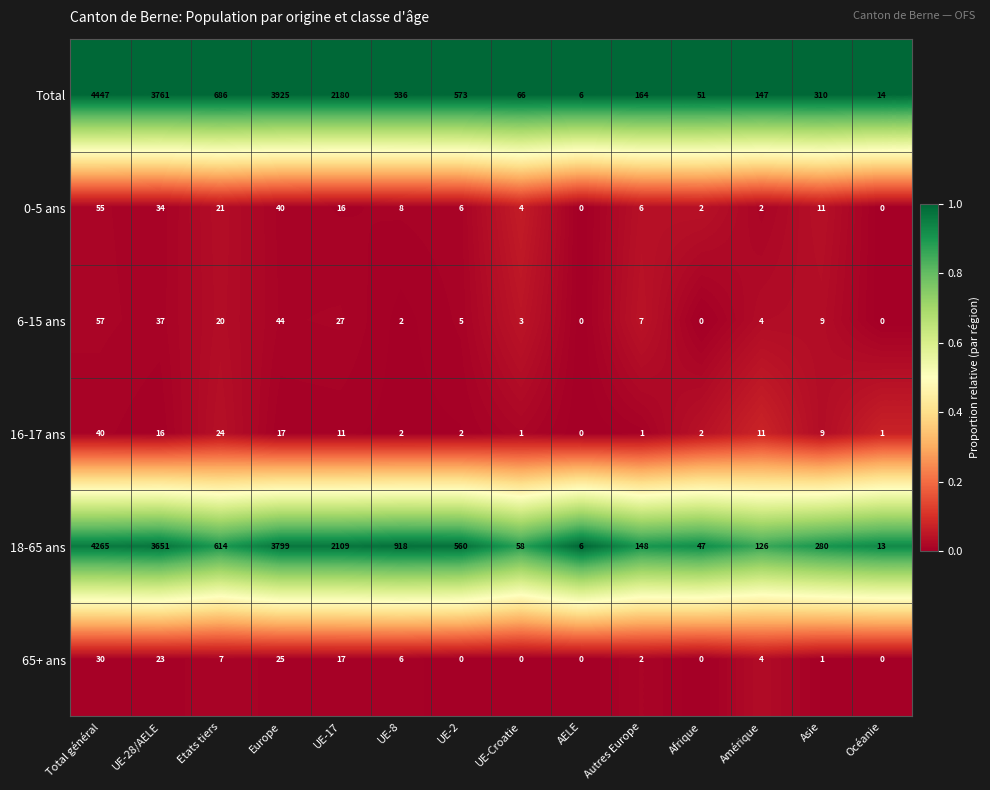

What is the difference between the second highest and second lowest values in the 0-5 ans series?

40